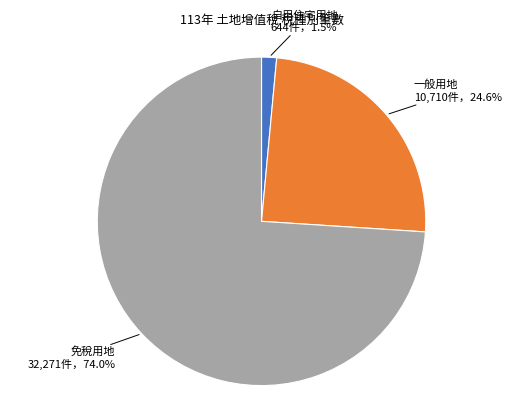

Which has a higher value, 自用住宅用地 or 一般用地?

一般用地